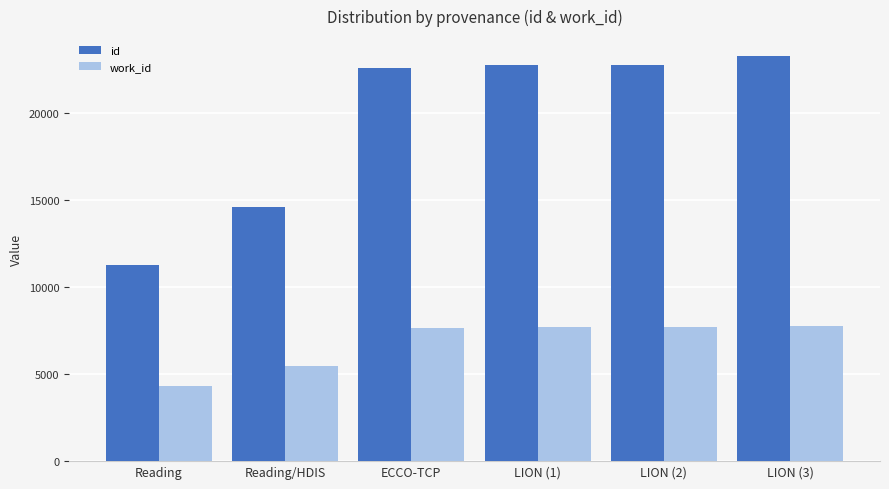

How many data points in work_id are less than 7675?

3